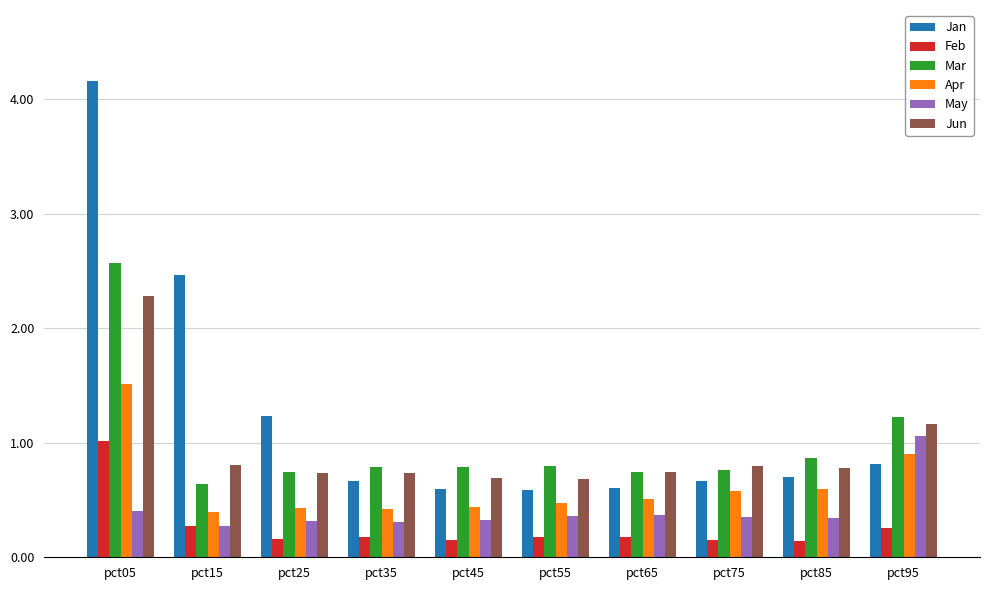

How many groups of bars are there?

10